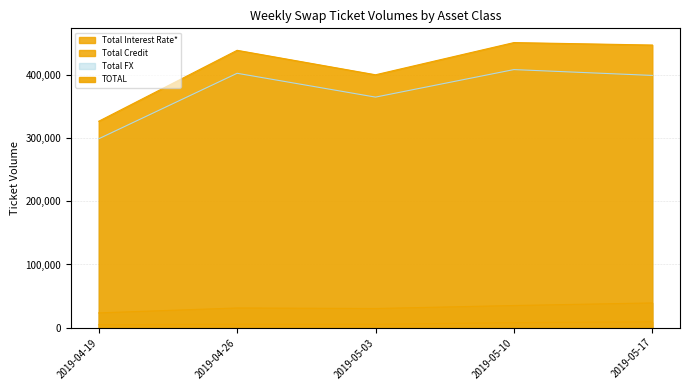

How many interior local peaks does the Total Credit series have?

1